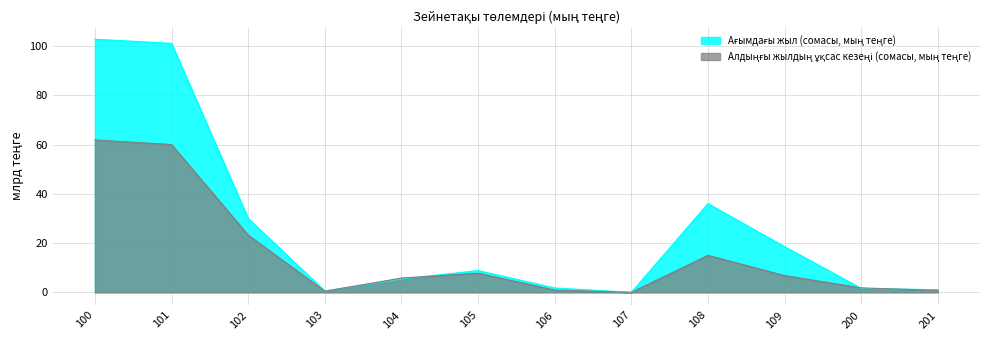

How many lines are shown in the chart?

2